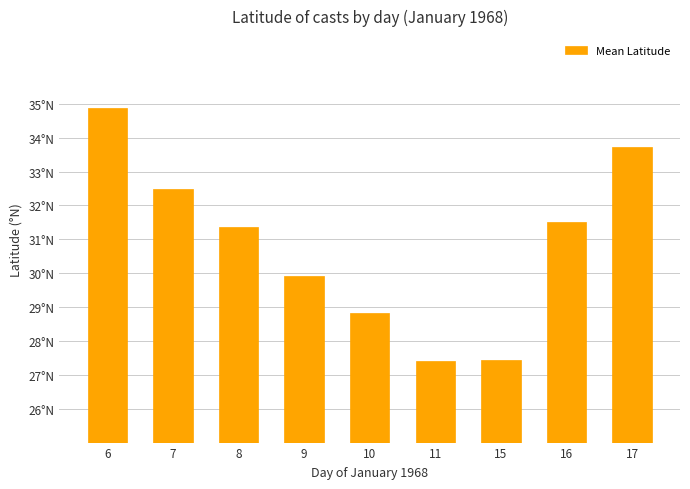

The chart shows a value of 37.5 at 11. True or false?

False